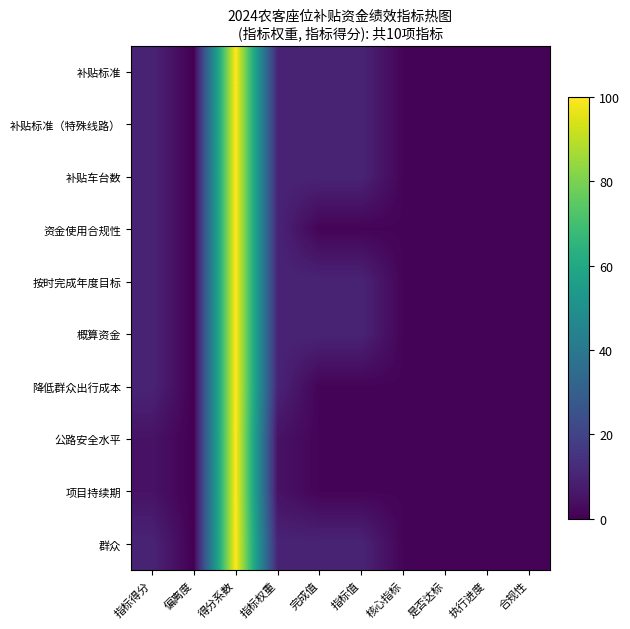

Reading right to left, transcribe all the data shown in this chart.

补贴标准: 合规性=1	执行进度=1	是否达标=1	核心指标=1	指标值=10	完成值=10	指标权重=10	得分系数=100	偏离度=0	指标得分=10
补贴标准（特殊线路）: 合规性=1	执行进度=1	是否达标=1	核心指标=1	指标值=10	完成值=10	指标权重=10	得分系数=100	偏离度=0	指标得分=10
补贴车台数: 合规性=1	执行进度=1	是否达标=1	核心指标=1	指标值=10	完成值=10	指标权重=10	得分系数=100	偏离度=0	指标得分=10
资金使用合规性: 合规性=1	执行进度=1	是否达标=1	核心指标=1	指标值=1	完成值=1	指标权重=10	得分系数=100	偏离度=0	指标得分=10
按时完成年度目标: 合规性=1	执行进度=1	是否达标=1	核心指标=1	指标值=10	完成值=10	指标权重=10	得分系数=100	偏离度=0	指标得分=10
概算资金: 合规性=1	执行进度=1	是否达标=1	核心指标=1	指标值=10	完成值=10	指标权重=10	得分系数=100	偏离度=0	指标得分=10
降低群众出行成本: 合规性=1	执行进度=1	是否达标=1	核心指标=1	指标值=1	完成值=1	指标权重=10	得分系数=100	偏离度=0	指标得分=10
公路安全水平: 合规性=1	执行进度=1	是否达标=1	核心指标=1	指标值=1	完成值=1	指标权重=5	得分系数=100	偏离度=0	指标得分=5
项目持续期: 合规性=1	执行进度=1	是否达标=1	核心指标=1	指标值=1	完成值=1	指标权重=5	得分系数=100	偏离度=0	指标得分=5
群众: 合规性=1	执行进度=1	是否达标=1	核心指标=1	指标值=10	完成值=10	指标权重=10	得分系数=100	偏离度=0	指标得分=10